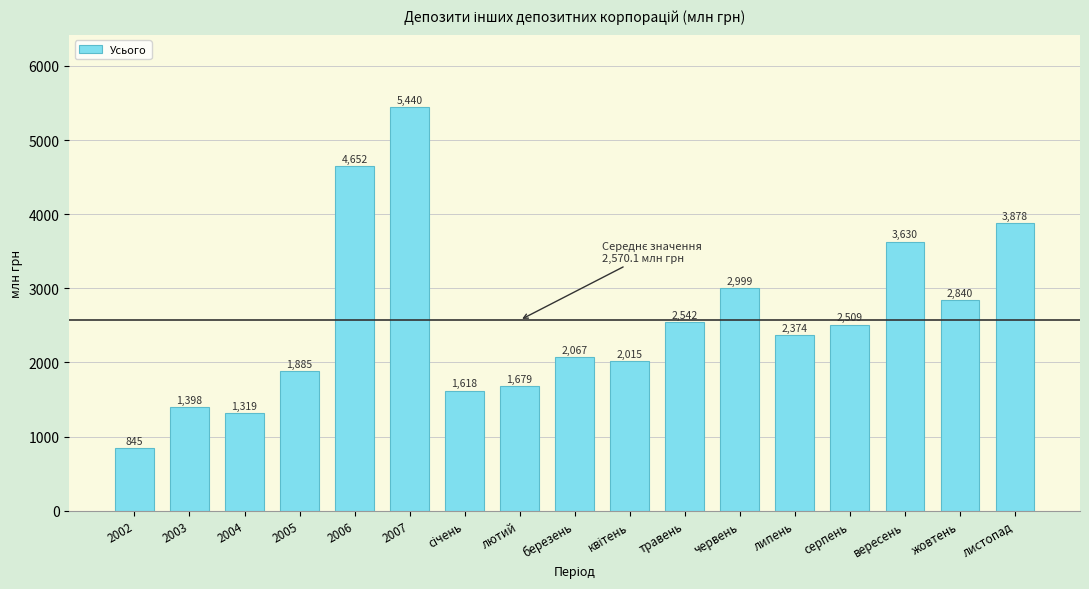

What is the label of the 16th bar from the right?

2003